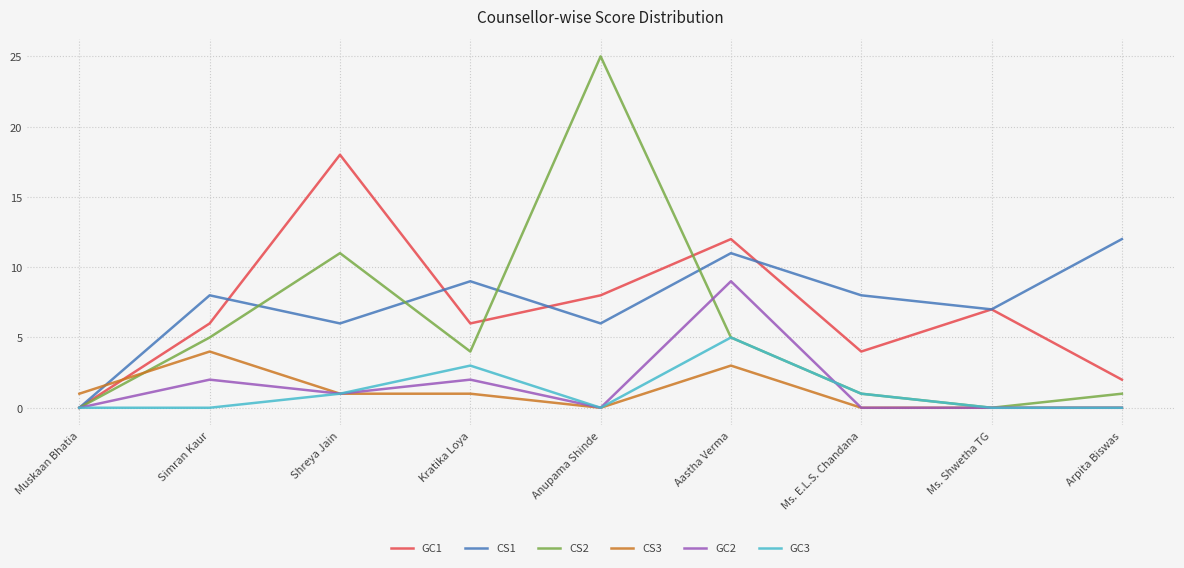

At which label is GC1 closest to 9?

Anupama Shinde